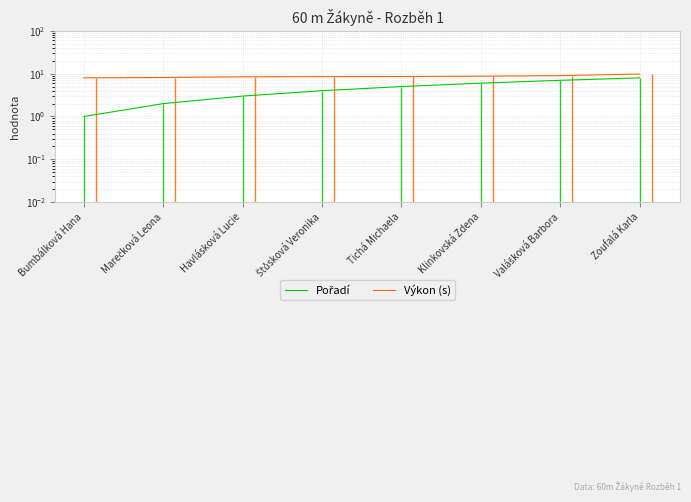

True or false: Pořadí has a value of 0.6 at Marečková Leona.

False